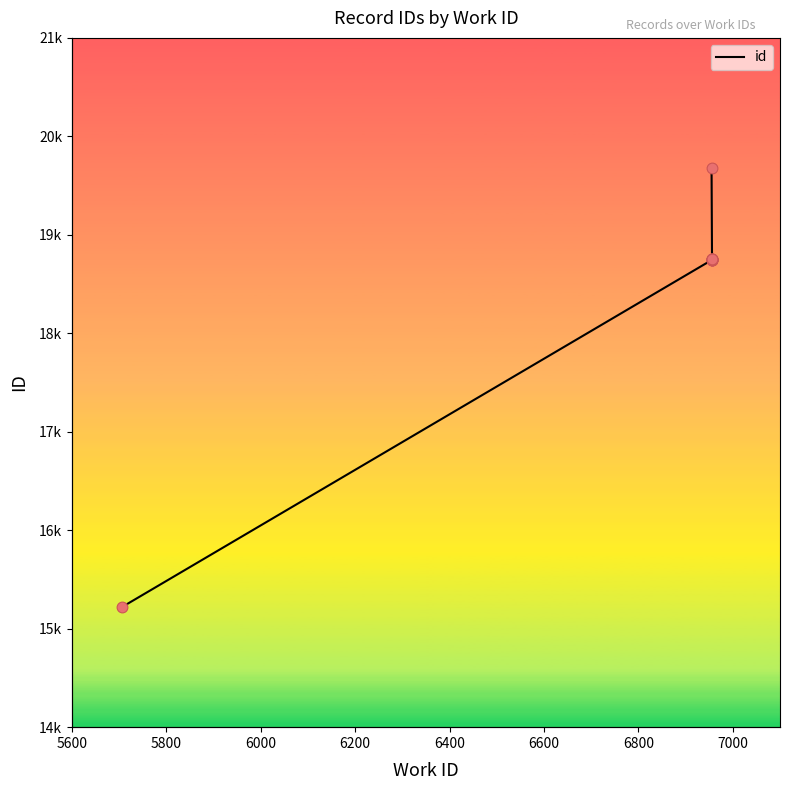

What is the change in value from 5600 to 6600?

+3533